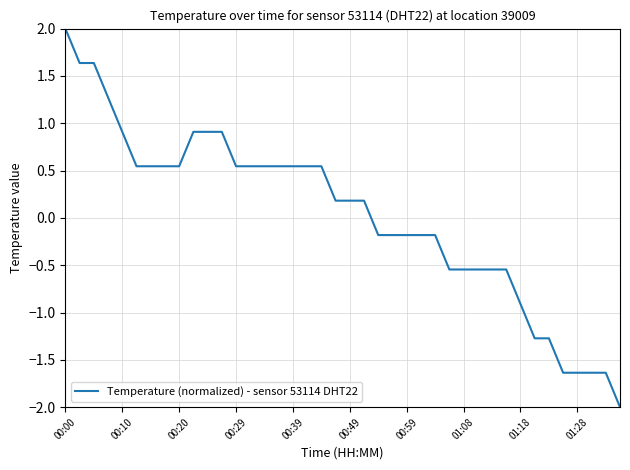

What is the difference between the maximum and minimum values?

4.0